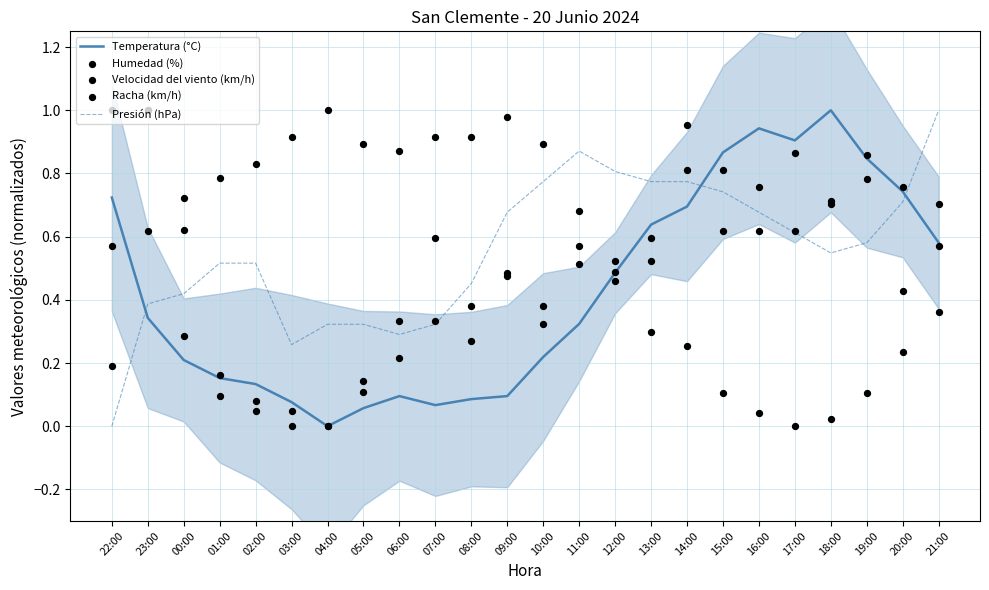

Which series contains the highest Y value?

Temperatura (°C)